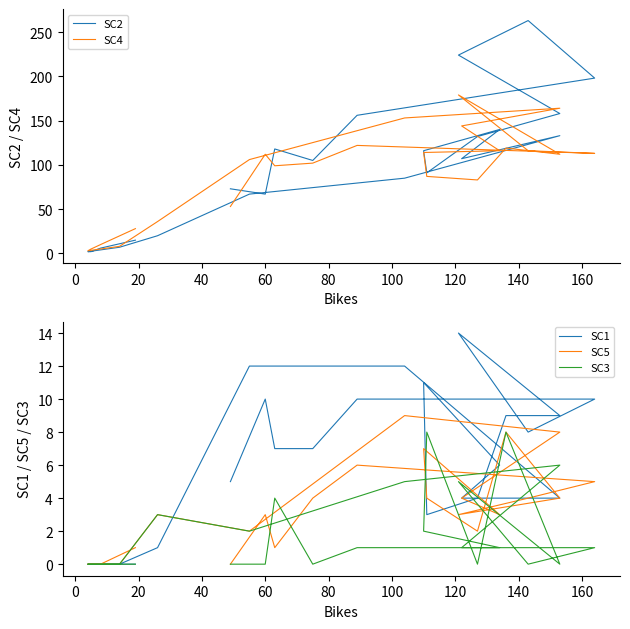

How many data points in SC1 are less than 7?

12